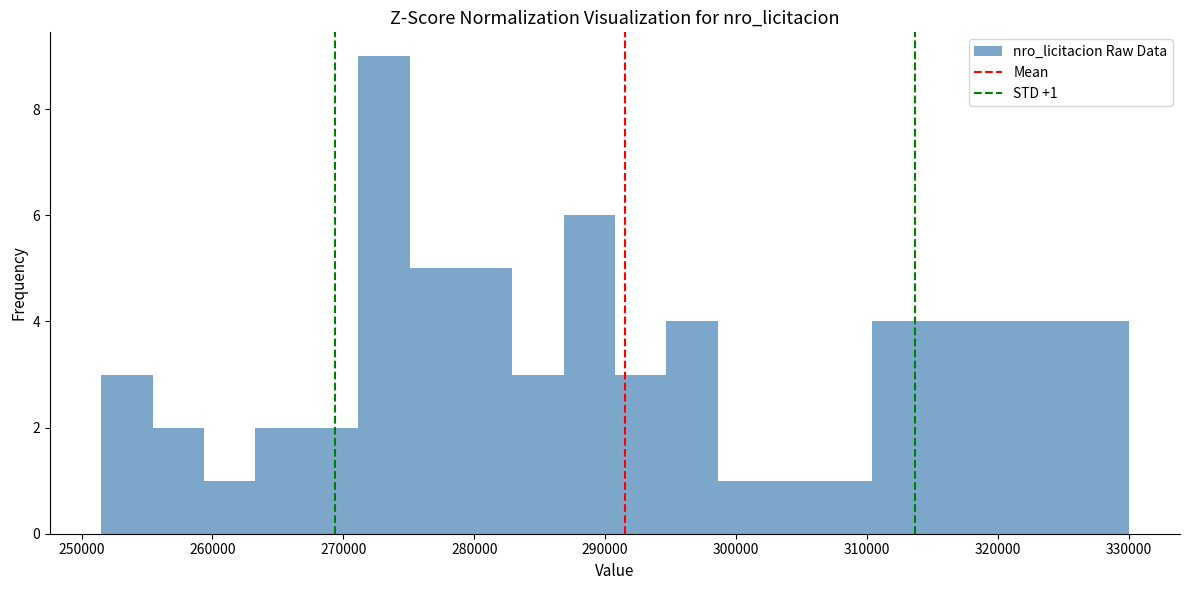

Around what value on the x-axis is the tallest bar? Give the approximate position of its centre, as read against the axis.

273000